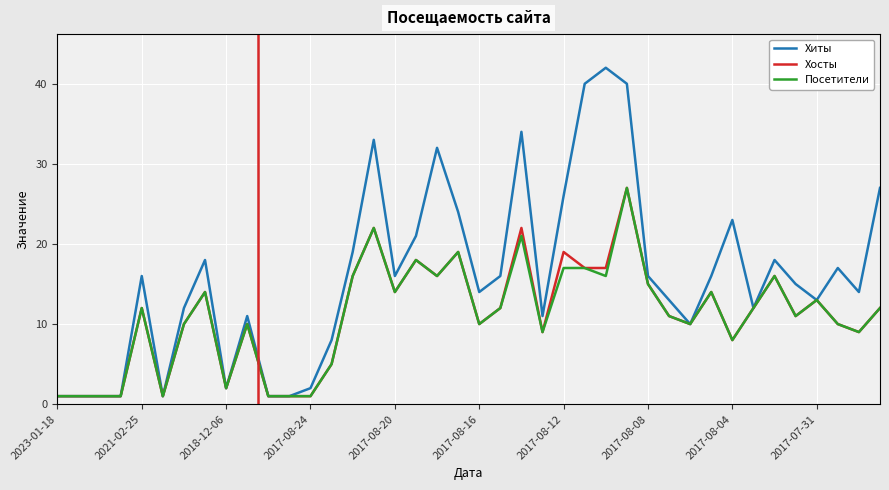

Which series has the largest total across all categories?

Хиты